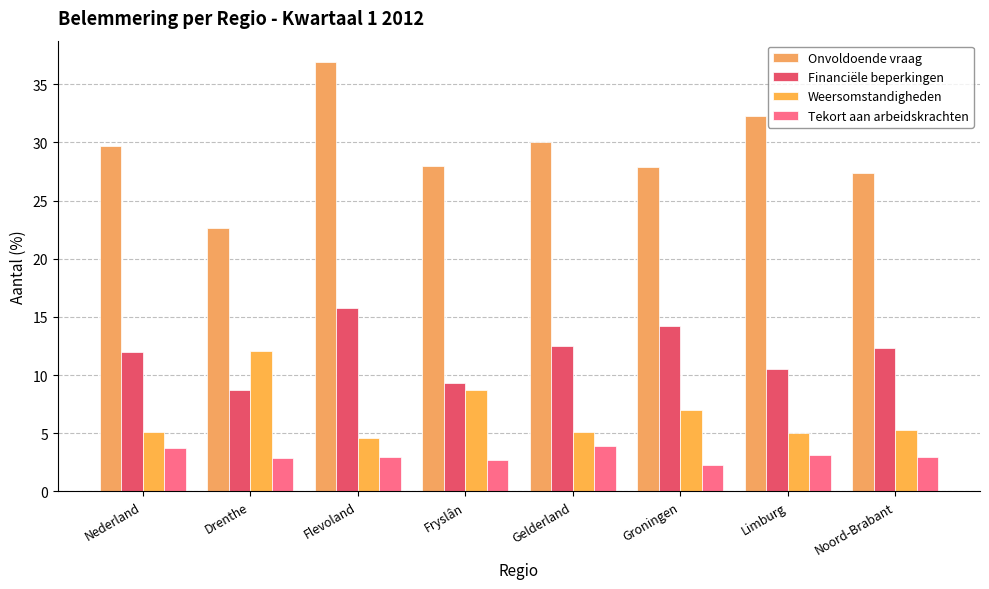

How many distinct data groups are displayed?

4